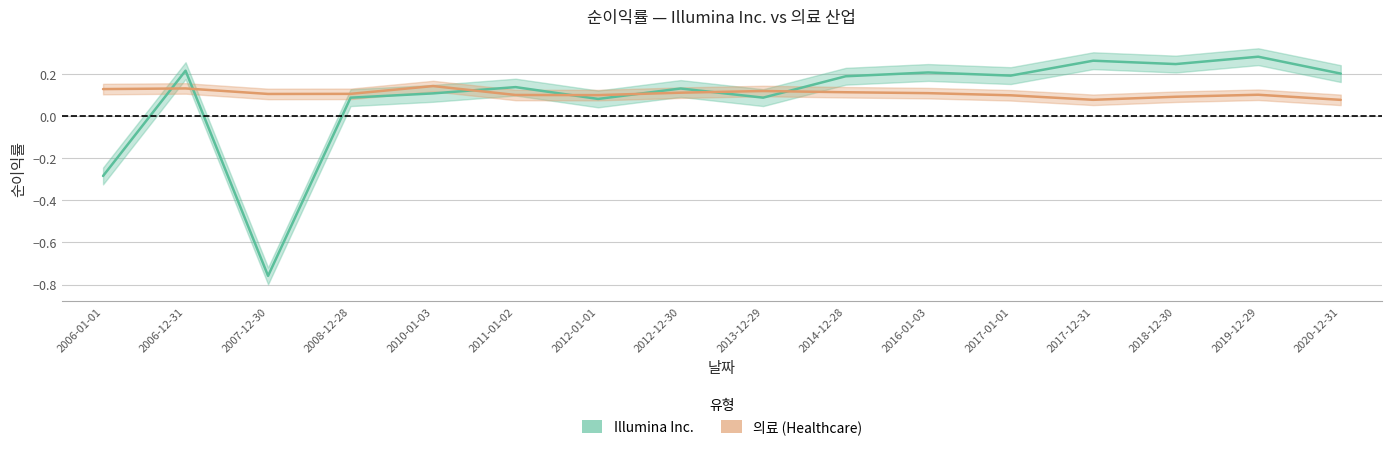

Reading right to left, what are all the values shown in this chart?

Illumina Inc.: 0.2	0.3	0.2	0.3	0.2	0.2	0.2	0.1	0.1	0.1	0.1	0.1	0.1	-0.8	0.2	-0.3
의료: 0.1	0.1	0.1	0.1	0.1	0.1	0.1	0.1	0.1	0.1	0.1	0.1	0.1	0.1	0.1	0.1